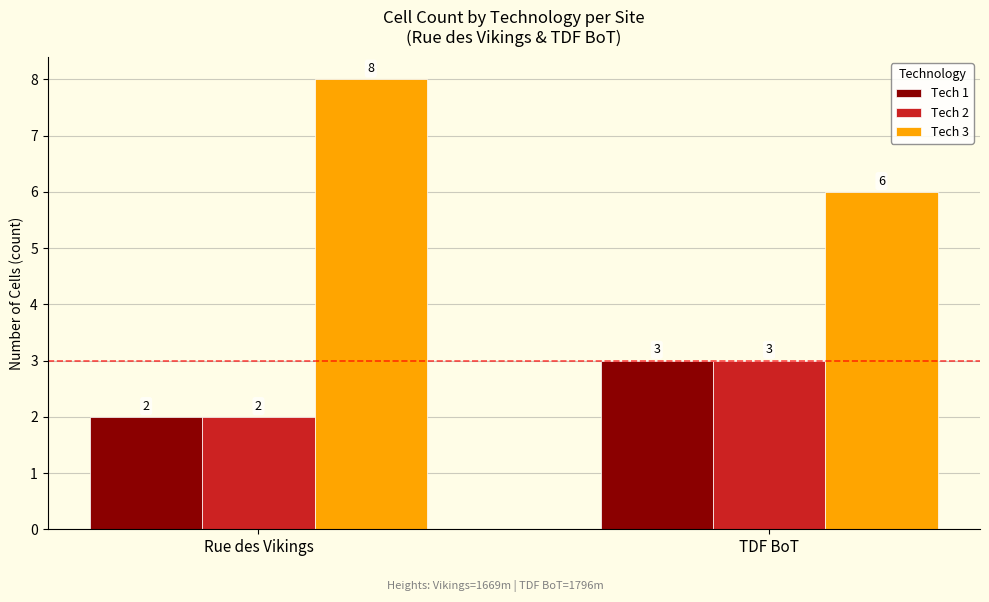

Reading left to right, transcribe all the data shown in this chart.

Tech 1: 2	3
Tech 2: 2	3
Tech 3: 8	6